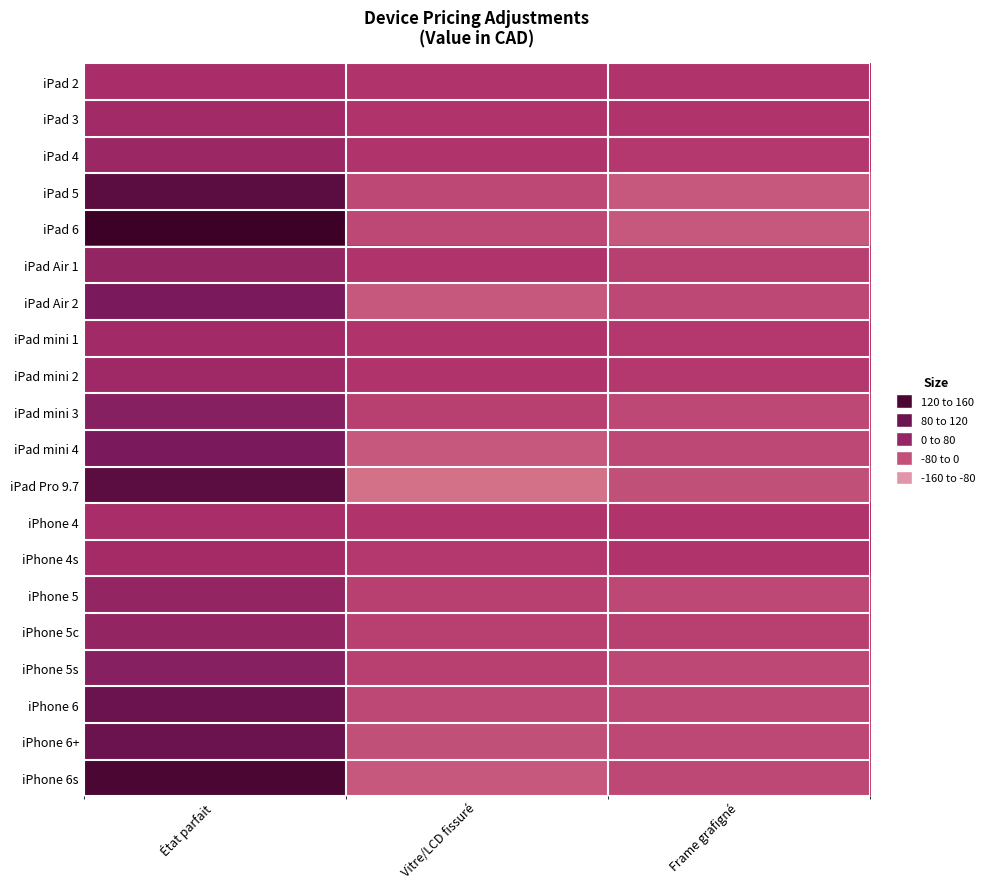

Reading right to left, list all the values displayed in this chart.

iPad 2: Frame grafigné=-5	Vitre/LCD fissuré=-5	État parfait=10
iPad 3: Frame grafigné=-5	Vitre/LCD fissuré=-5	État parfait=20
iPad 4: Frame grafigné=-10	Vitre/LCD fissuré=-5	État parfait=30
iPad 5: Frame grafigné=-50	Vitre/LCD fissuré=-30	État parfait=120
iPad 6: Frame grafigné=-50	Vitre/LCD fissuré=-30	État parfait=160
iPad Air 1: Frame grafigné=-20	Vitre/LCD fissuré=-5	État parfait=40
iPad Air 2: Frame grafigné=-30	Vitre/LCD fissuré=-50	État parfait=80
iPad mini 1: Frame grafigné=-10	Vitre/LCD fissuré=-5	État parfait=20
iPad mini 2: Frame grafigné=-10	Vitre/LCD fissuré=-5	État parfait=25
iPad mini 3: Frame grafigné=-30	Vitre/LCD fissuré=-20	État parfait=60
iPad mini 4: Frame grafigné=-30	Vitre/LCD fissuré=-50	État parfait=80
iPad Pro 9.7: Frame grafigné=-40	Vitre/LCD fissuré=-80	État parfait=120
iPhone 4: Frame grafigné=-5	Vitre/LCD fissuré=-5	État parfait=10
iPhone 4s: Frame grafigné=-5	Vitre/LCD fissuré=-10	État parfait=15
iPhone 5: Frame grafigné=-30	Vitre/LCD fissuré=-20	État parfait=40
iPhone 5c: Frame grafigné=-20	Vitre/LCD fissuré=-20	État parfait=40
iPhone 5s: Frame grafigné=-30	Vitre/LCD fissuré=-20	État parfait=60
iPhone 6: Frame grafigné=-30	Vitre/LCD fissuré=-30	État parfait=100
iPhone 6+: Frame grafigné=-30	Vitre/LCD fissuré=-40	État parfait=100
iPhone 6s: Frame grafigné=-30	Vitre/LCD fissuré=-50	État parfait=140